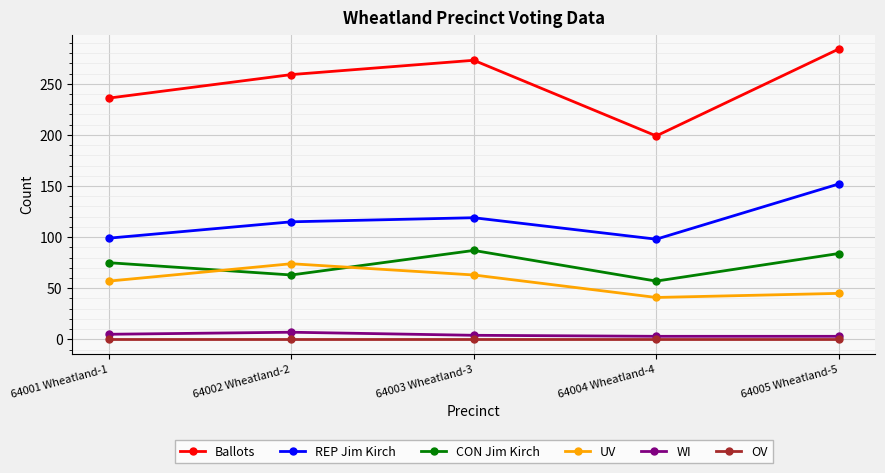

At which category is the sum across all series the highest?

64005 Wheatland-5